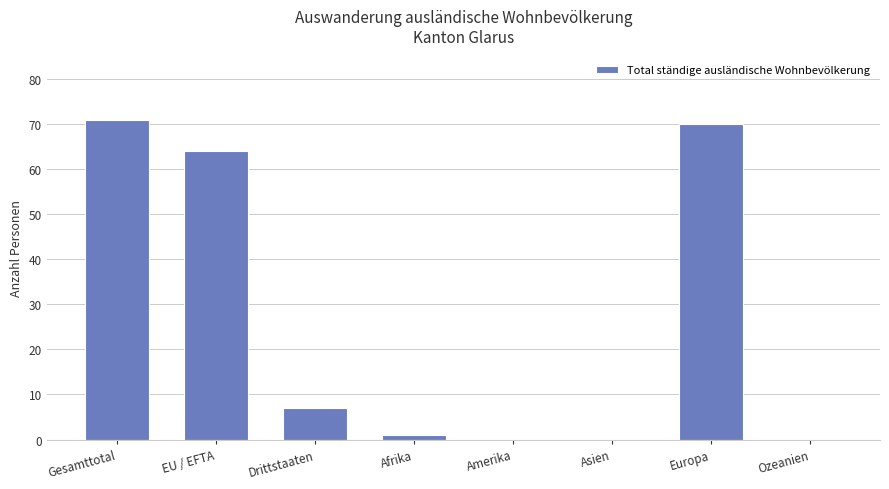

What is the approximate value at EU / EFTA, to the nearest 10?

60